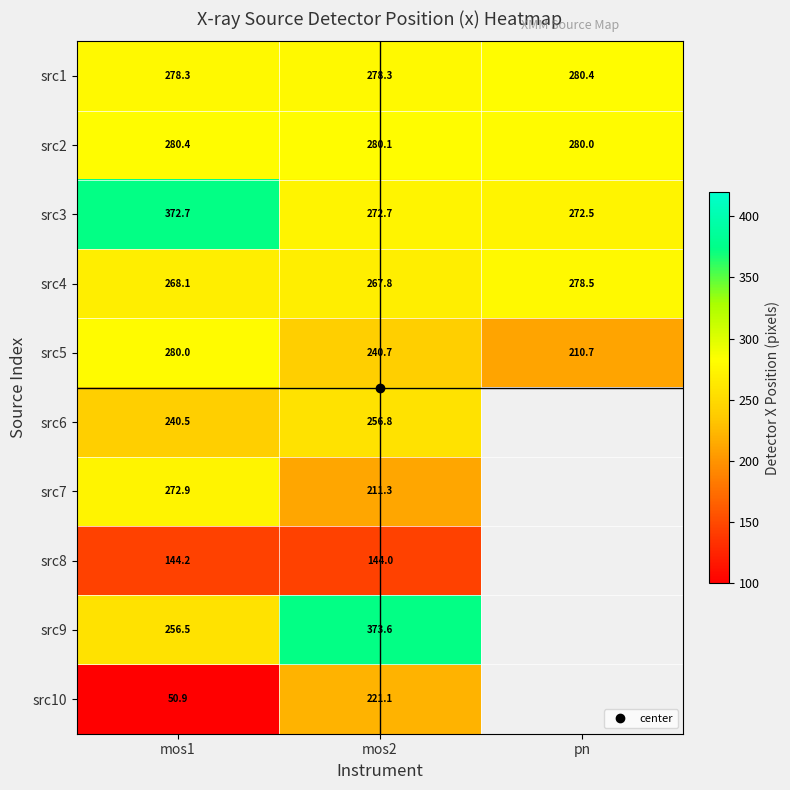

Rank the series at mos1 from lowest to highest value.

src10, src8, src6, src9, src4, src7, src1, src5, src2, src3